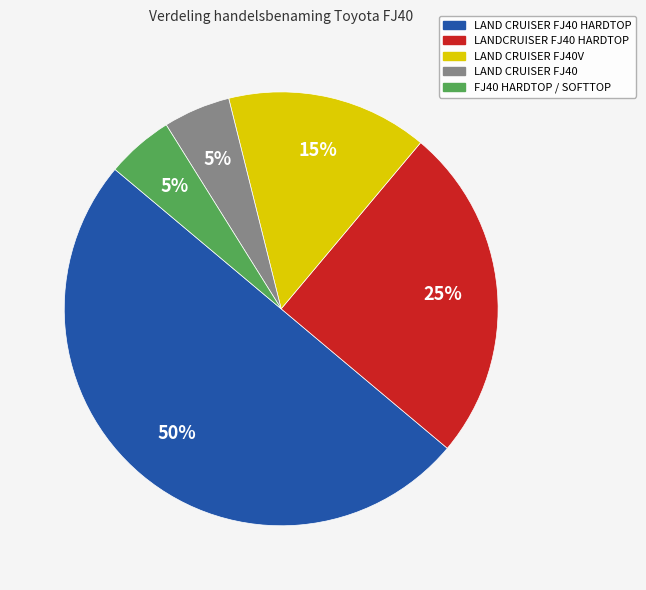

Combined, do LAND CRUISER FJ40 HARDTOP and LAND CRUISER FJ40V account for over 50%?

Yes